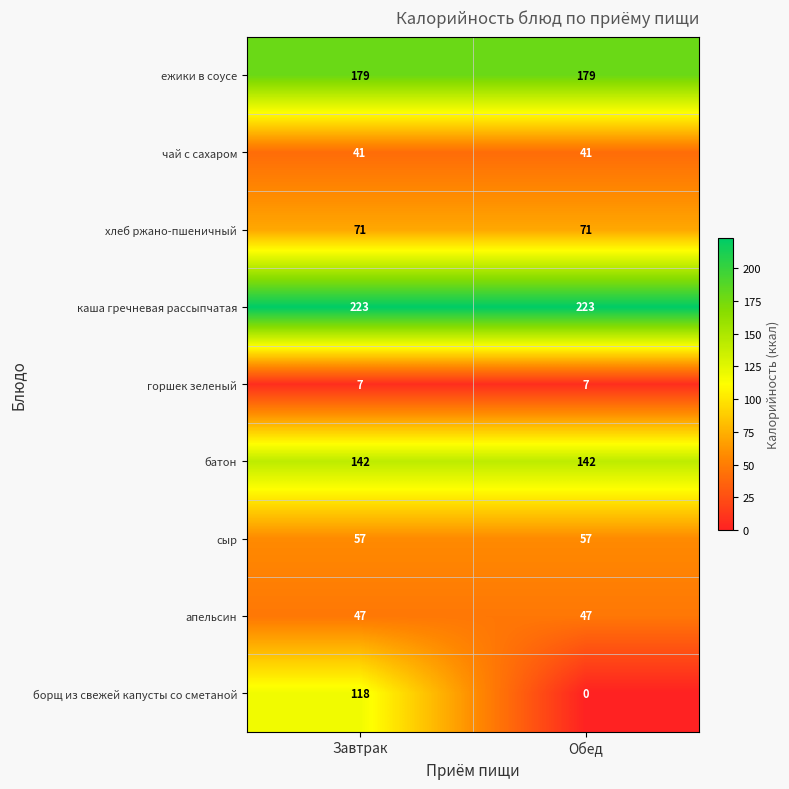

What is the difference between the highest and lowest values at Завтрак?

216